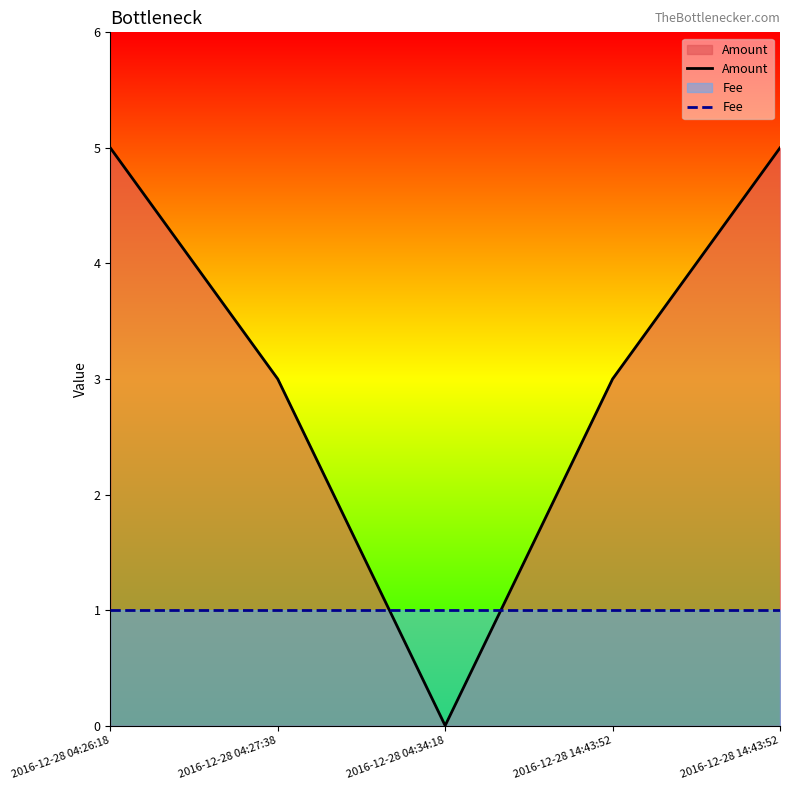

What is the approximate value of Amount at 2016-12-28 04:26:18?

5